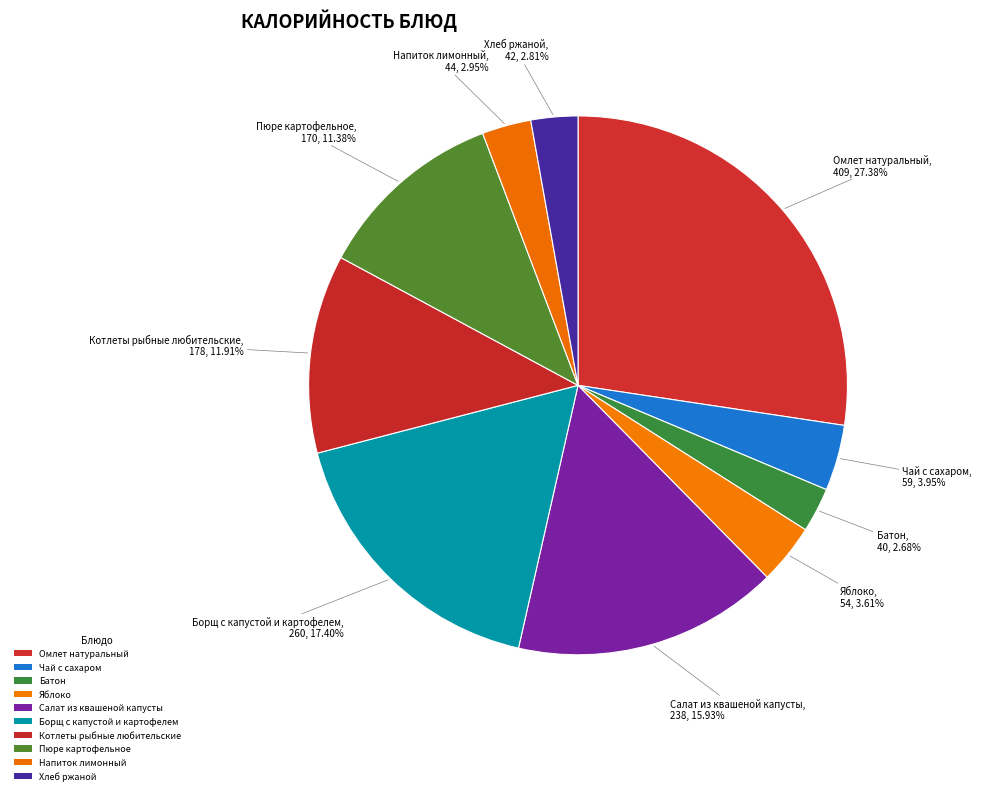

Is Напиток лимонный the majority of the pie?

No